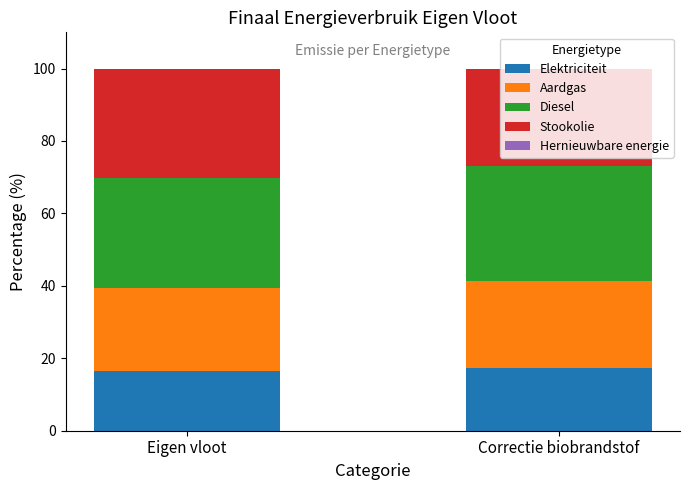

What is the total value across all series at Correctie biobrandstof?

100.0